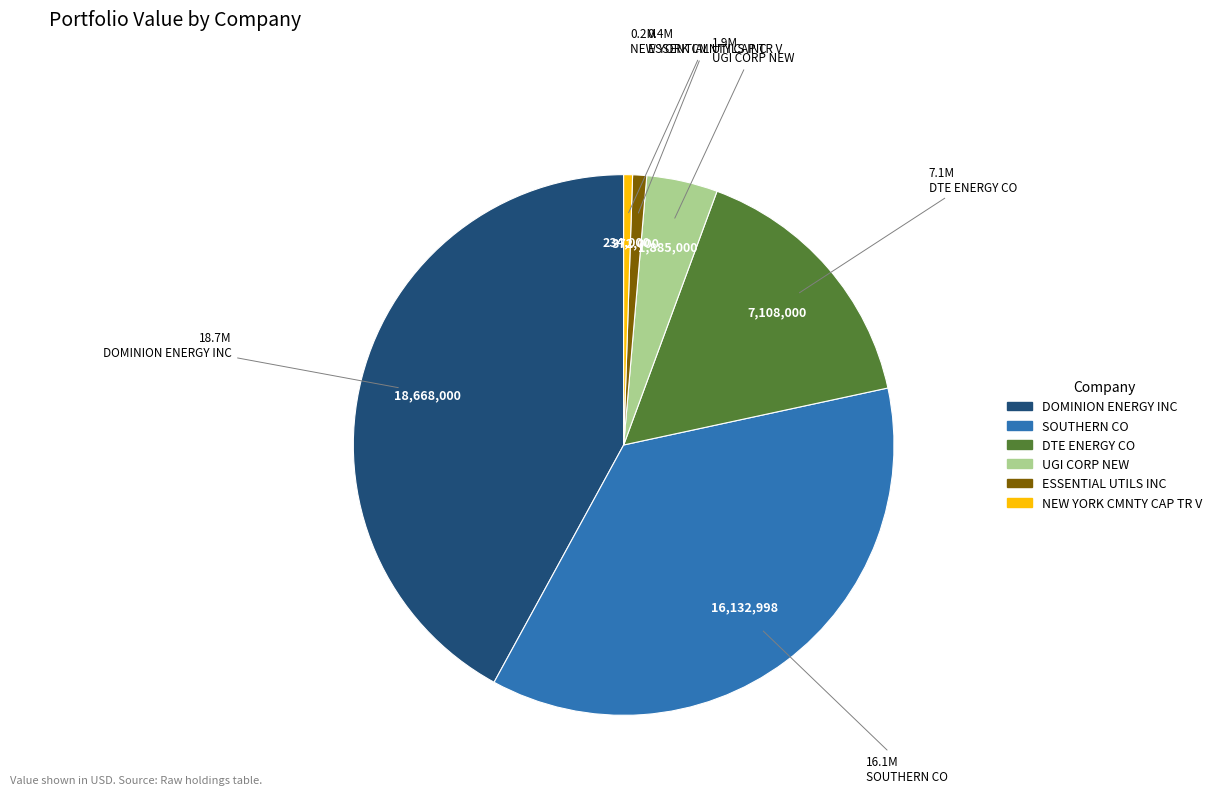

Approximately how many times larger is the value at DTE ENERGY CO compared to DOMINION ENERGY INC?

0.4